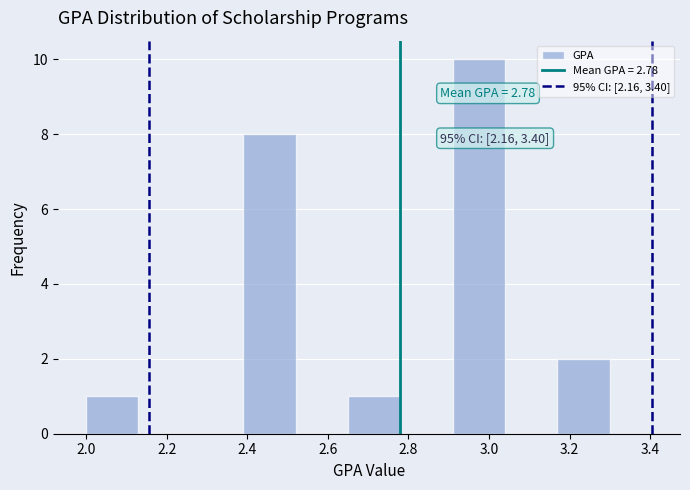

Over which range of the x-axis is the bar tallest?

2.91 to 3.04